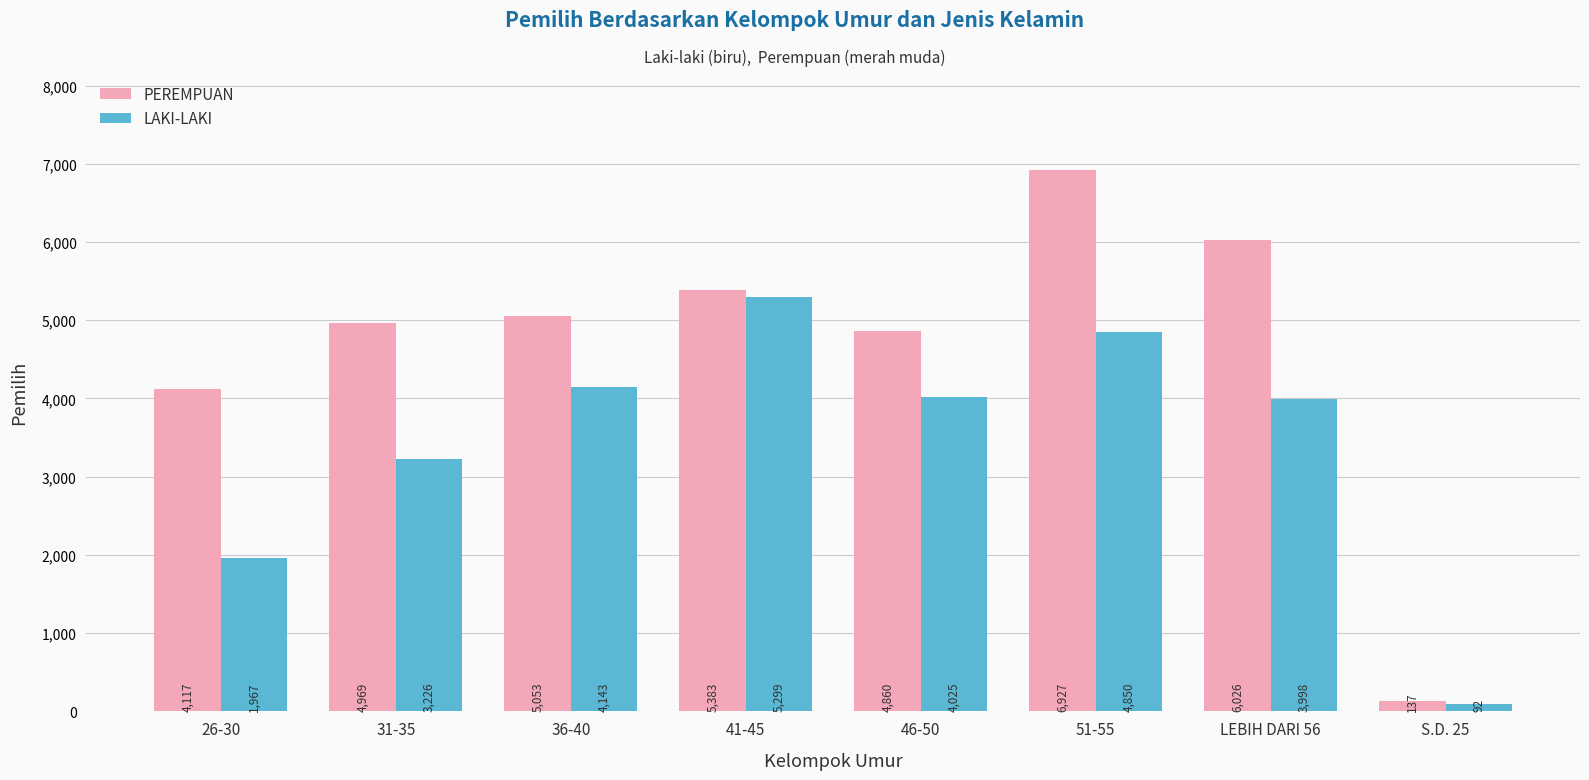

What is the sum of the PEREMPUAN values at LEBIH DARI 56 and S.D. 25?

6163